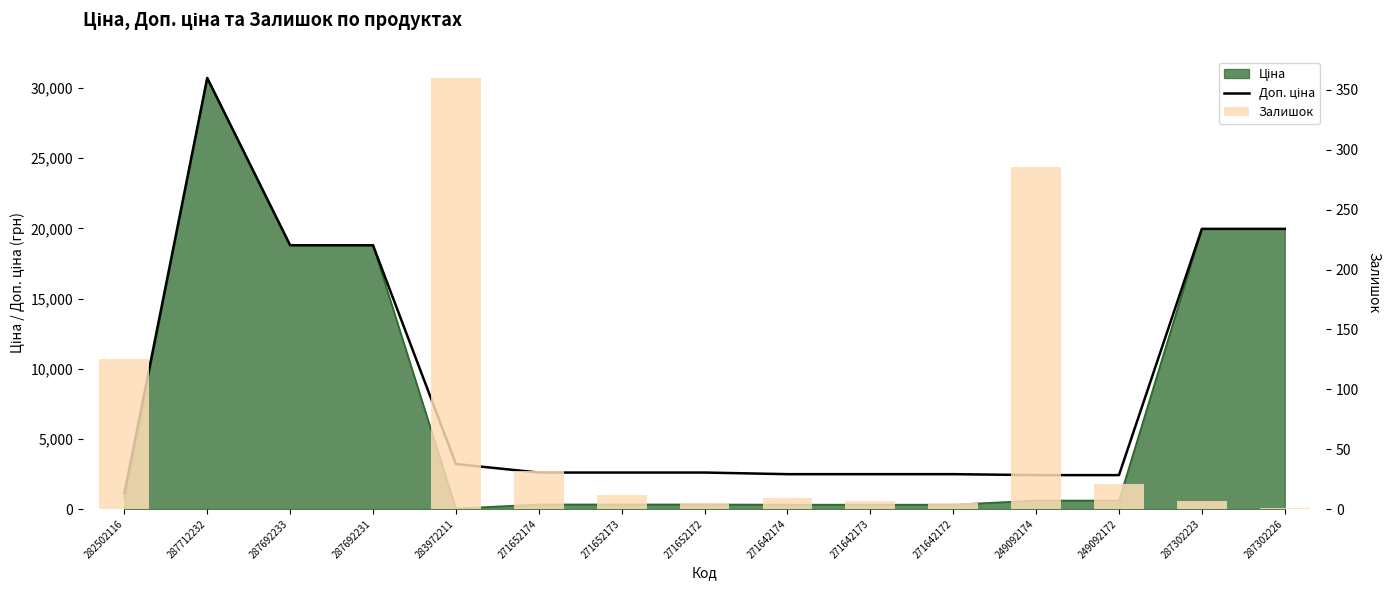

Which series has the widest spread of values?

Доп. ціна